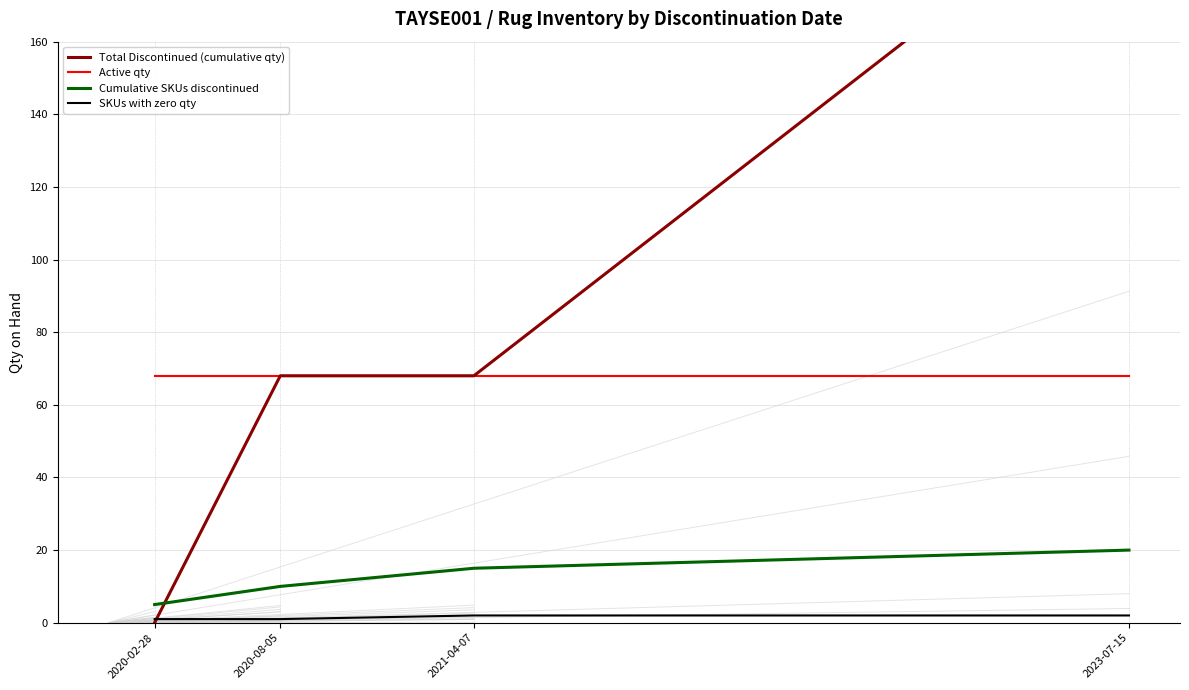

True or false: Cumulative SKUs discontinued has a value of 5 at 2020-02-28.

True